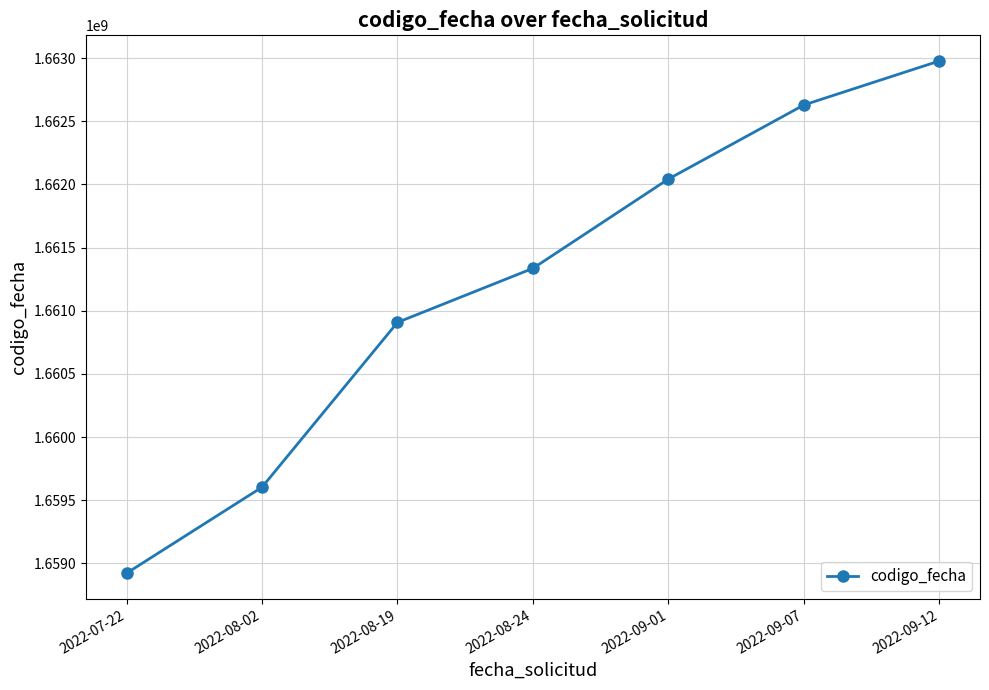

List the labels in order of value, smallest first.

2022-07-22, 2022-08-02, 2022-08-19, 2022-08-24, 2022-09-01, 2022-09-07, 2022-09-12